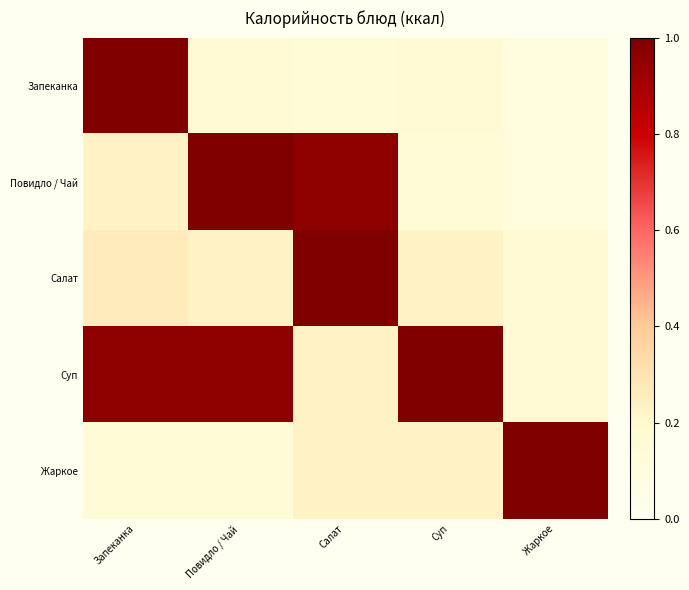

Between Салат and Суп, which is larger?

Суп